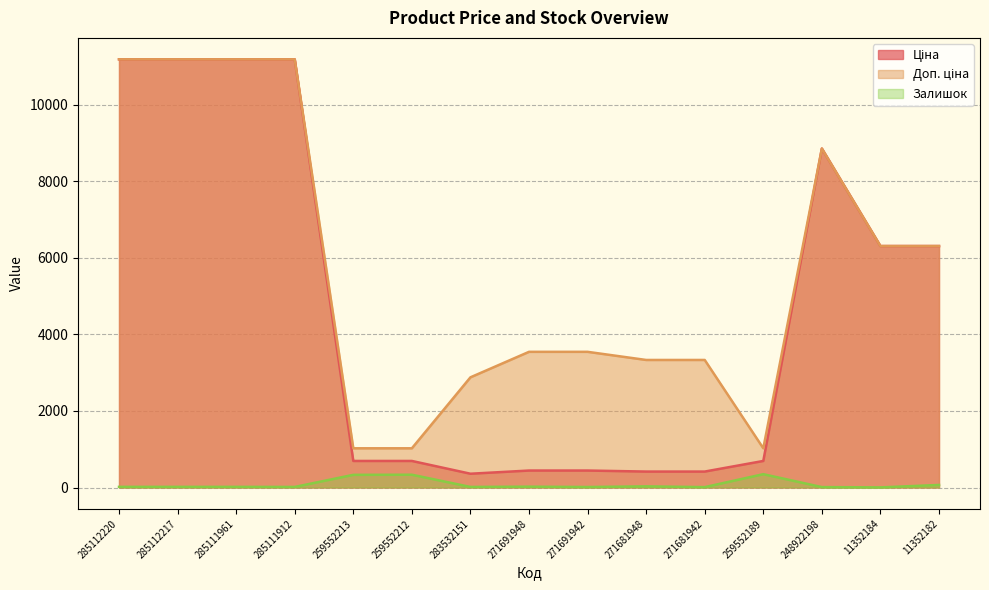

Reading right to left, what are all the values shown in this chart?

Ціна: 11352182=6308.8	11352184=6308.8	248922198=8856.7	259552189=693.7	271681942=416.6	271681948=416.6	271691942=443.1	271691948=443.1	283532151=359.9	259552212=693.7	259552213=693.7	285111912=11188.2	285111961=11188.2	285112217=11188.2	285112220=11188.2
Доп. ціна: 11352182=6308.8	11352184=6308.8	248922198=8856.7	259552189=1024.6	271681942=3332.5	271681948=3332.5	271691942=3545.0	271691948=3545.0	283532151=2878.8	259552212=1024.6	259552213=1024.6	285111912=11188.2	285111961=11188.2	285112217=11188.2	285112220=11188.2
Залишок: 11352182=67.0	11352184=3.0	248922198=11.0	259552189=348.0	271681942=10.0	271681948=30.0	271691942=13.0	271691948=22.0	283532151=15.0	259552212=334.0	259552213=331.0	285111912=15.0	285111961=17.0	285112217=17.0	285112220=17.0